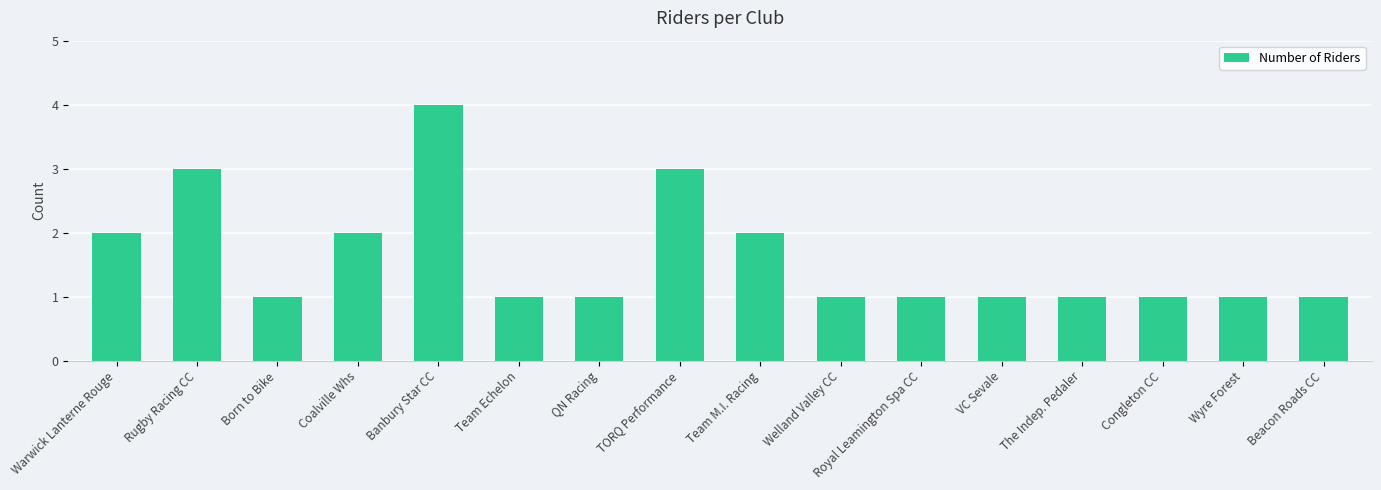

What is the sum of all values?

26